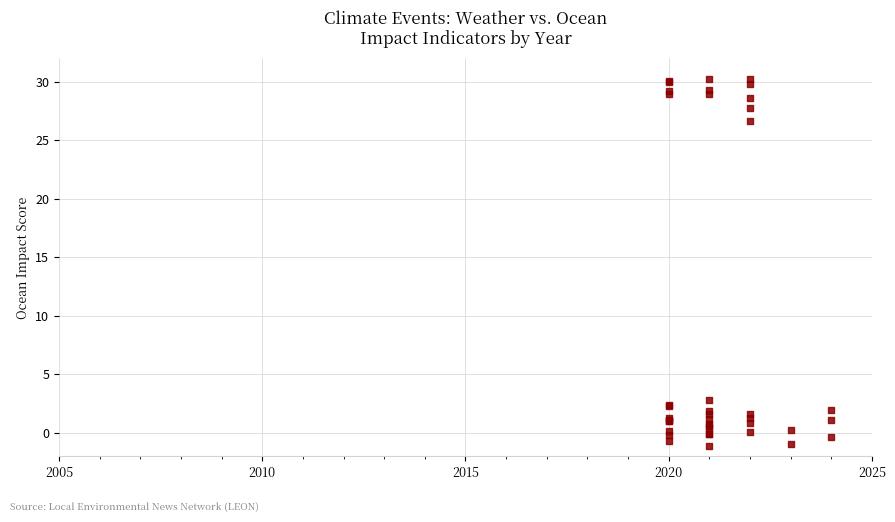

What Y value in the scatter plot is closest to 14?

2.8